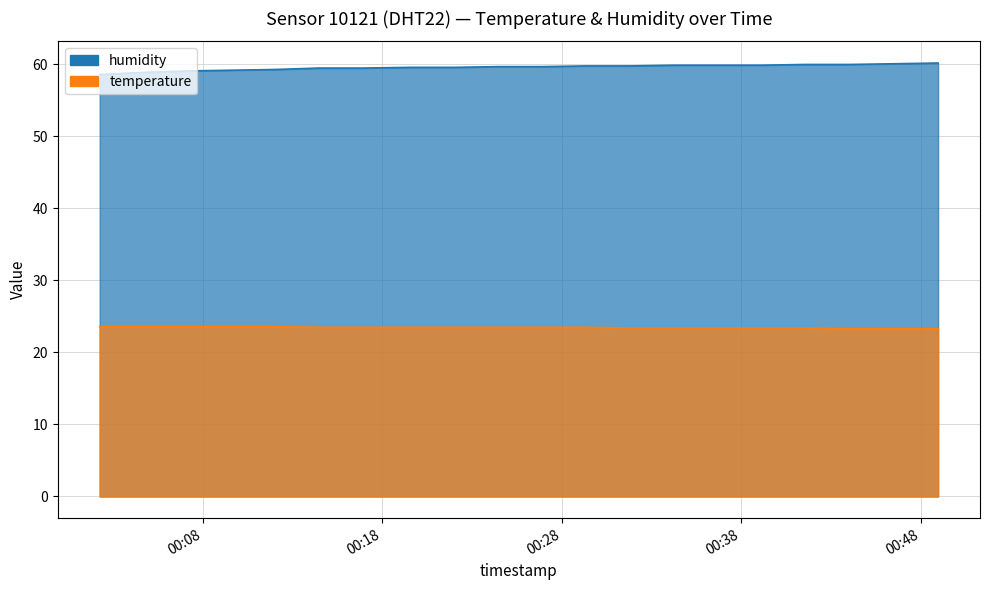

Which category has the lowest value in the temperature series?

2023-05-31T00:44:00